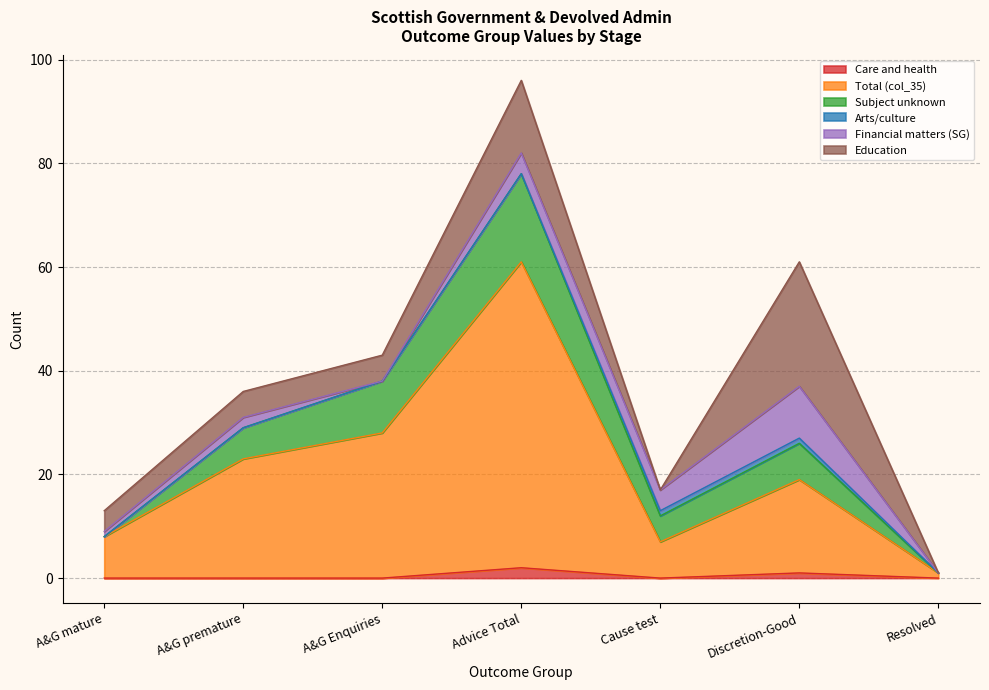

The value of Total (col_35) at Advice Total is 13. True or false?

False